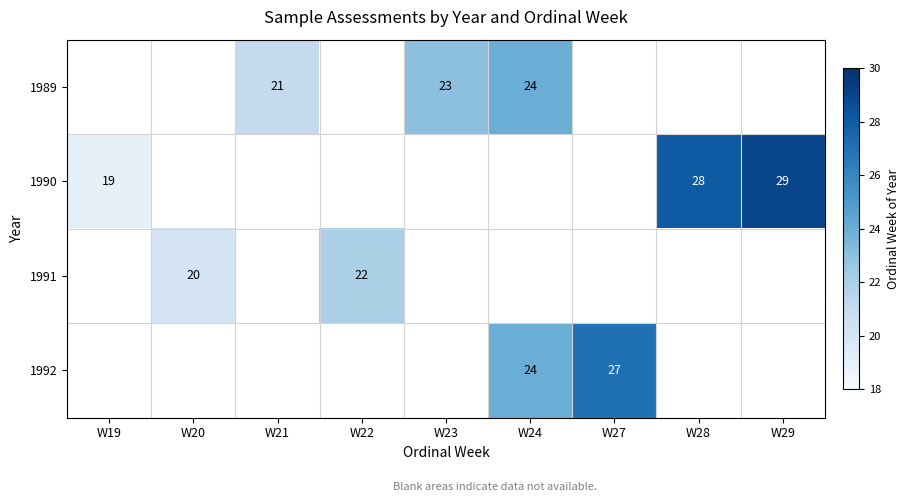

How many categories are shown in the chart?

9